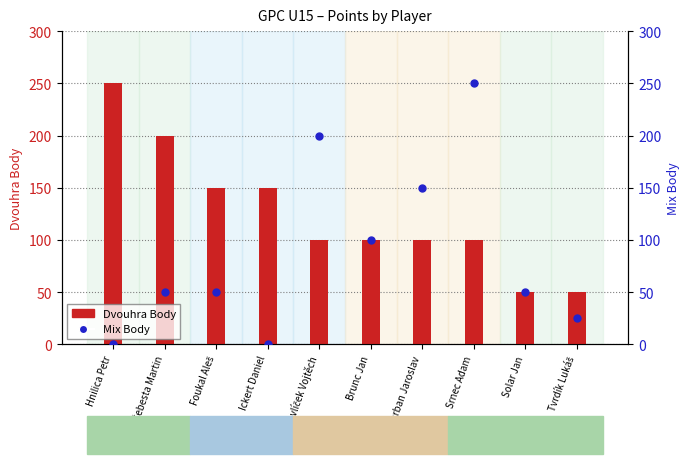

Reading right to left, extract all data points from this chart.

Dvouhra Body: 50	50	100	100	100	100	150	150	200	250
Mix Body: 25	50	250	150	100	200	0	50	50	0